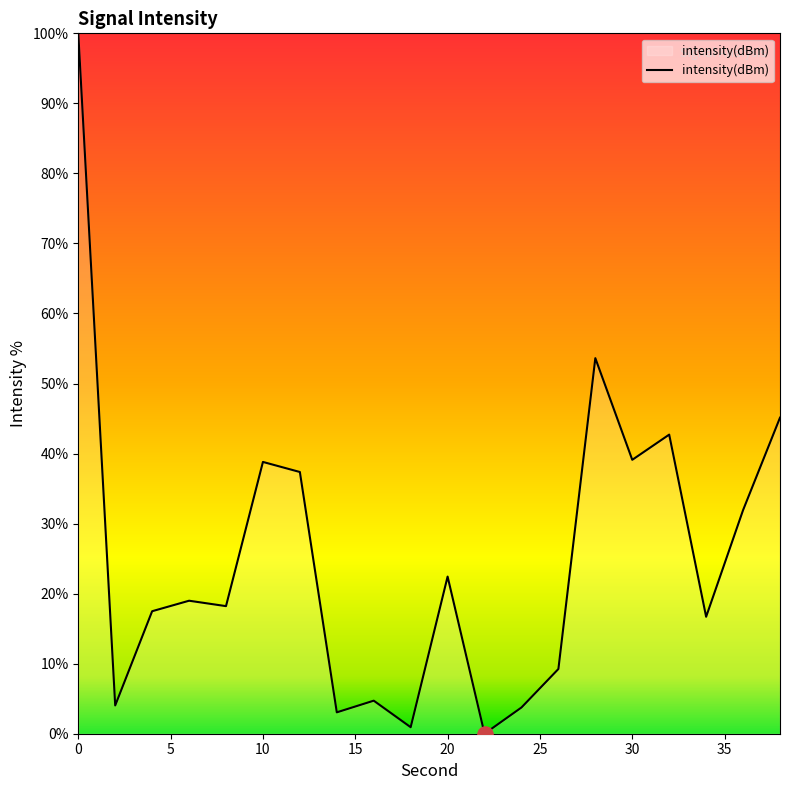

What is the difference between the maximum and minimum values?

100.0